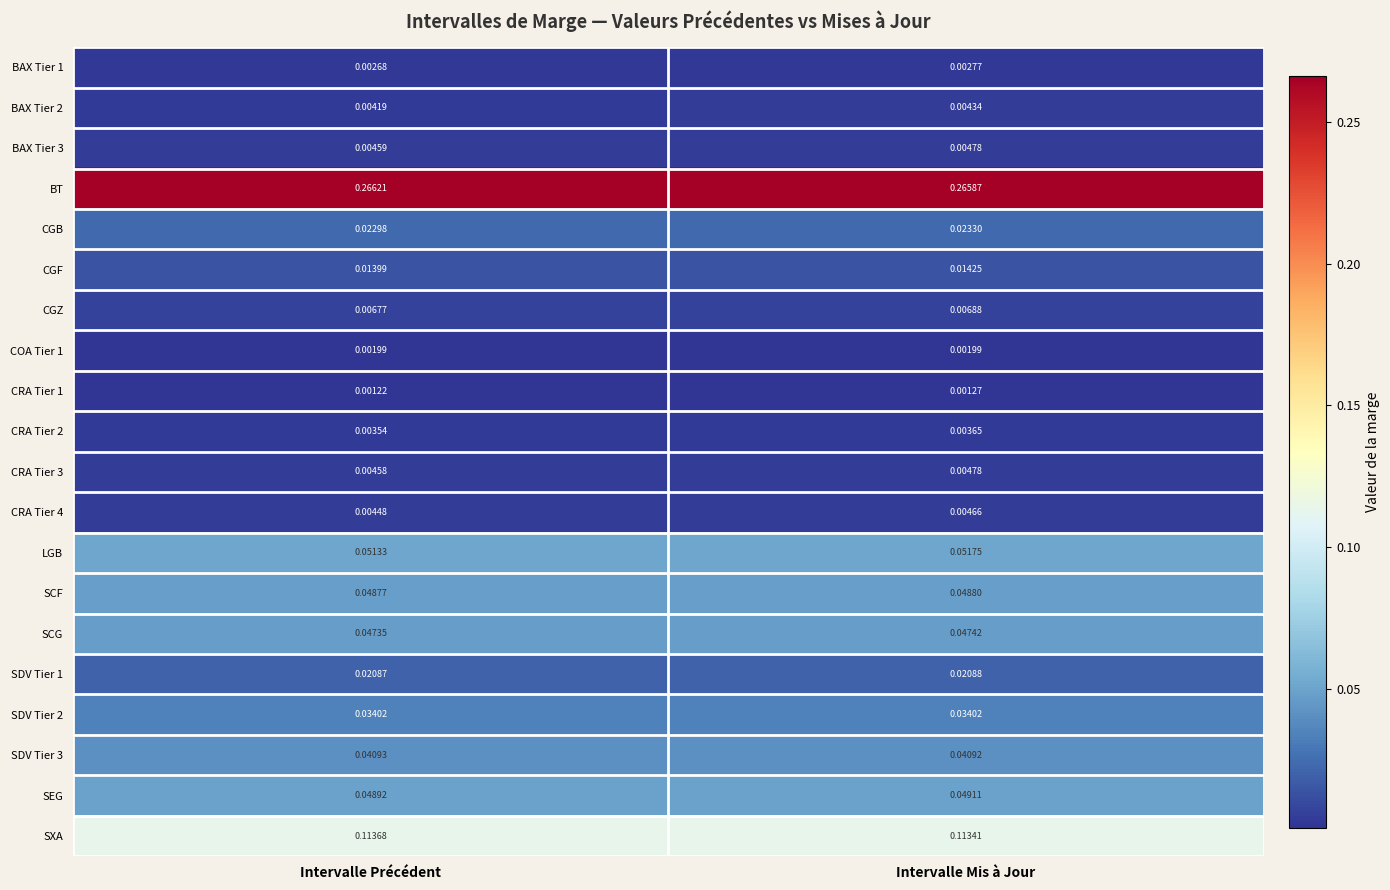

Rank the categories by CRA Tier 1 value from highest to lowest.

Intervalle Mis à Jour, Intervalle Précédent